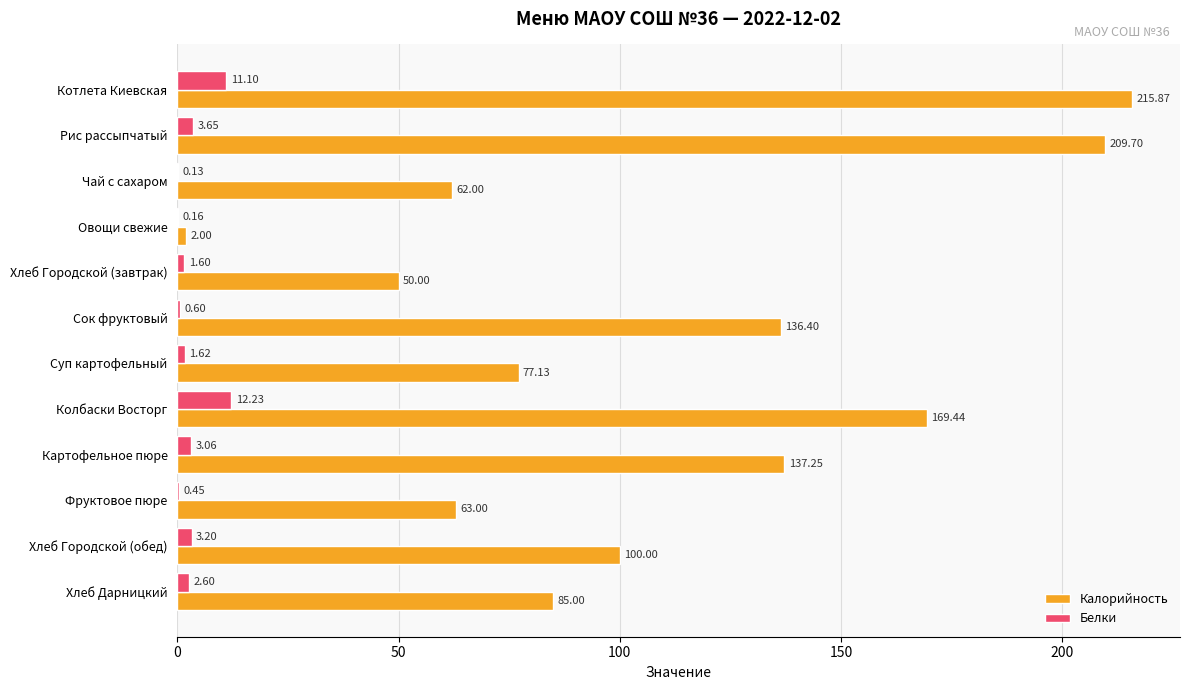

At which label is Белки closest to 6?

Рис рассыпчатый